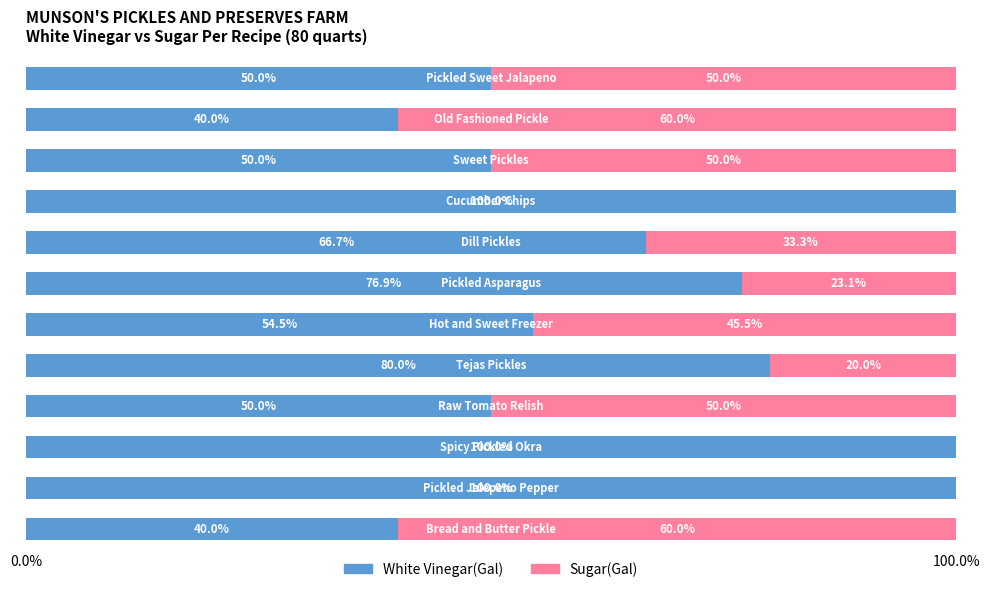

How many values in the White Vinegar(Gal) series exceed 66?

6